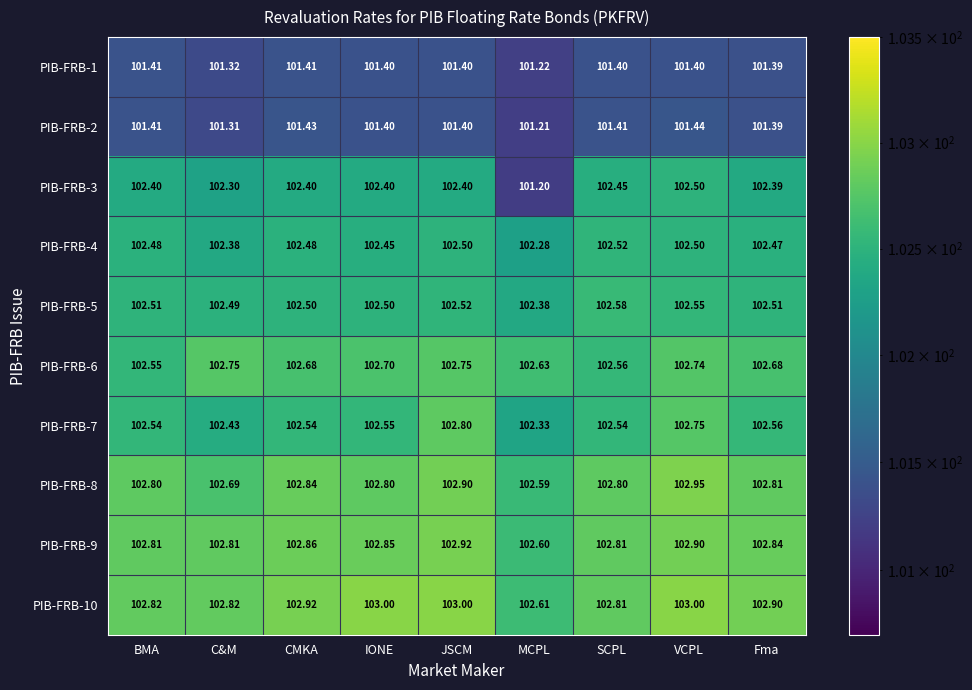

Which series changed the most between JSCM and VCPL?

PIB-FRB-3